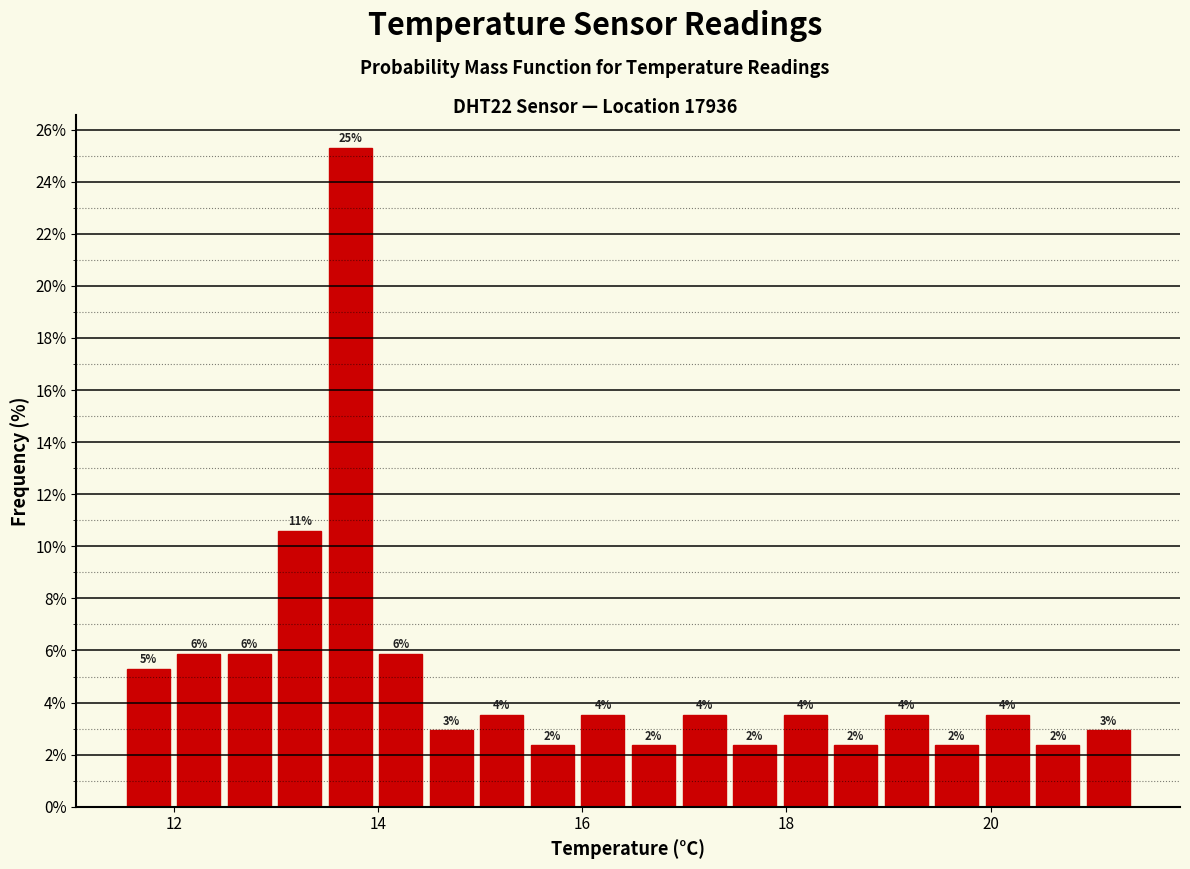

Read against the x-axis, roughly where is the centre of the tallest bar?

13.8